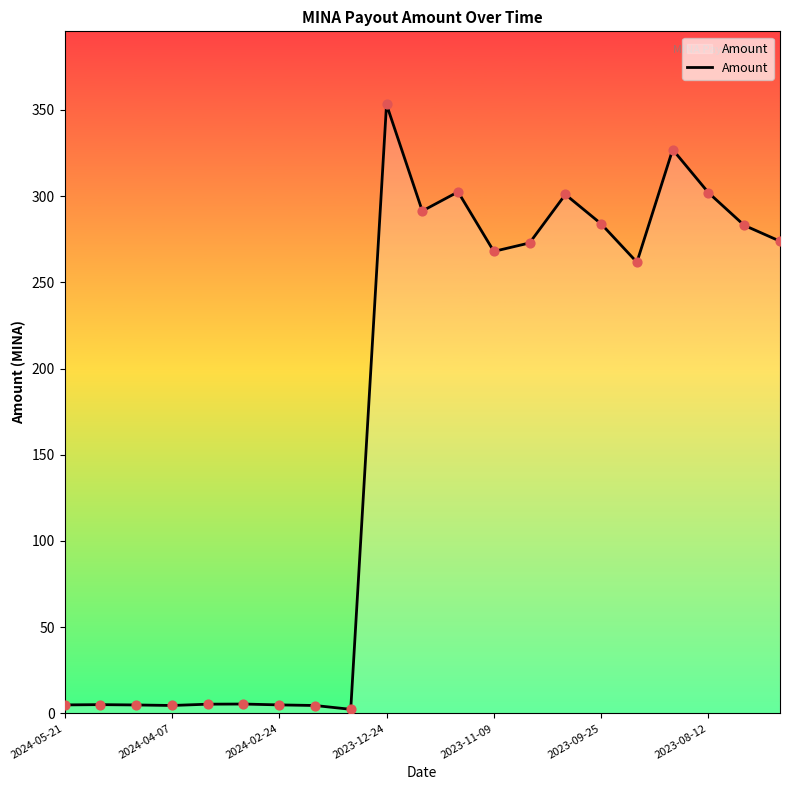

What is the difference between the maximum and minimum values?

350.9